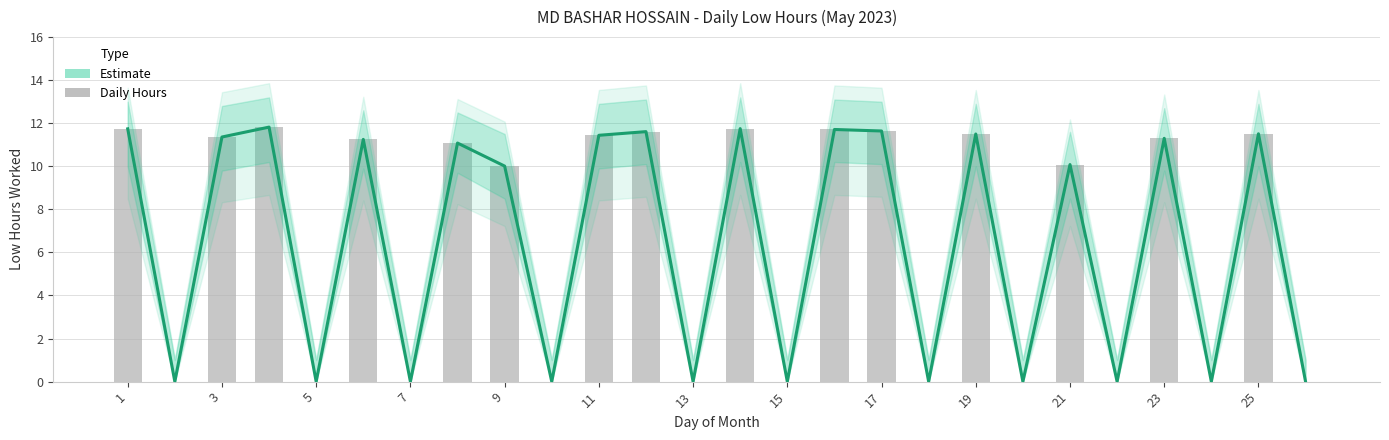

How many data points in Daily Low Hours are above 11?

13